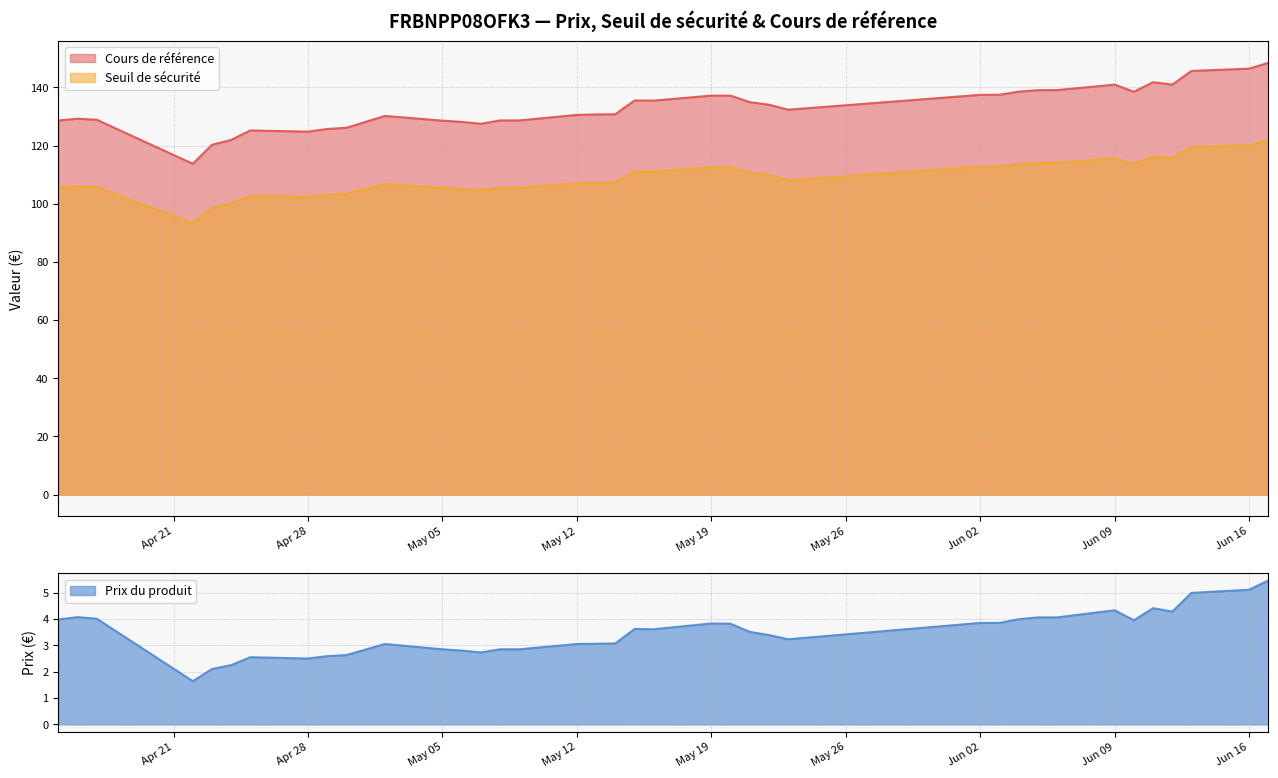

Which series has the largest total across all categories?

Cours de référence